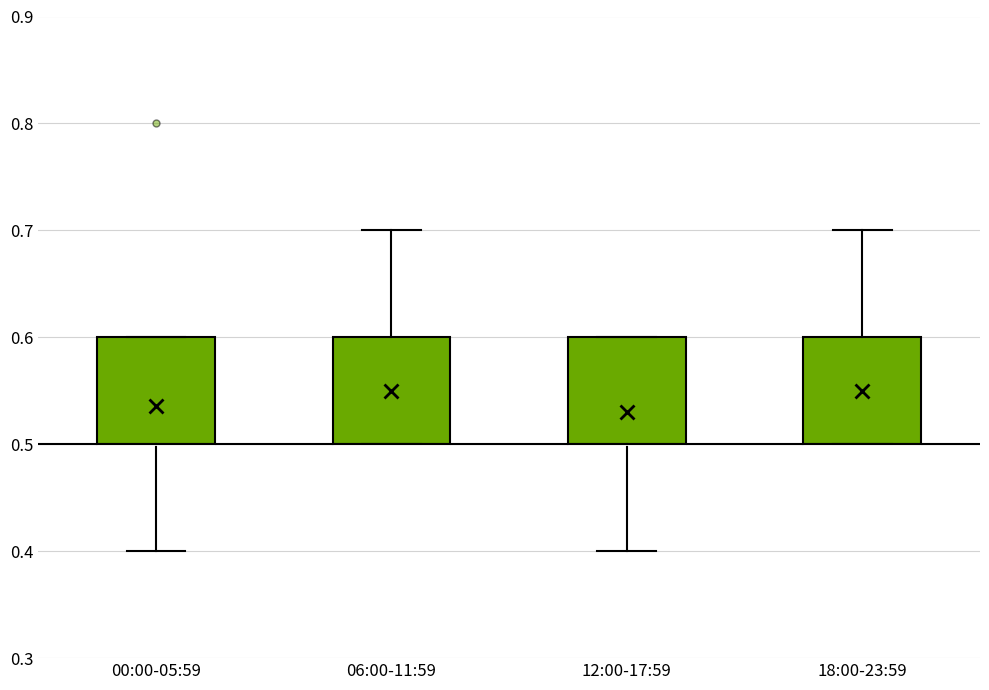

Reading left to right, read every box against the y-axis: the position of its median line, the range the box covers, and the ends of its whiskers. The values are not printed on the chart, so give them approximately, as read against the axis.

00:00-05:59: median 0.5 (drawn on the box's lower edge), box 0.5 to 0.6, whiskers 0.4 to 0.6
06:00-11:59: median 0.5 (drawn on the box's lower edge), box 0.5 to 0.6, whiskers 0.5 to 0.7
12:00-17:59: median 0.5 (drawn on the box's lower edge), box 0.5 to 0.6, whiskers 0.4 to 0.6
18:00-23:59: median 0.5 (drawn on the box's lower edge), box 0.5 to 0.6, whiskers 0.5 to 0.7